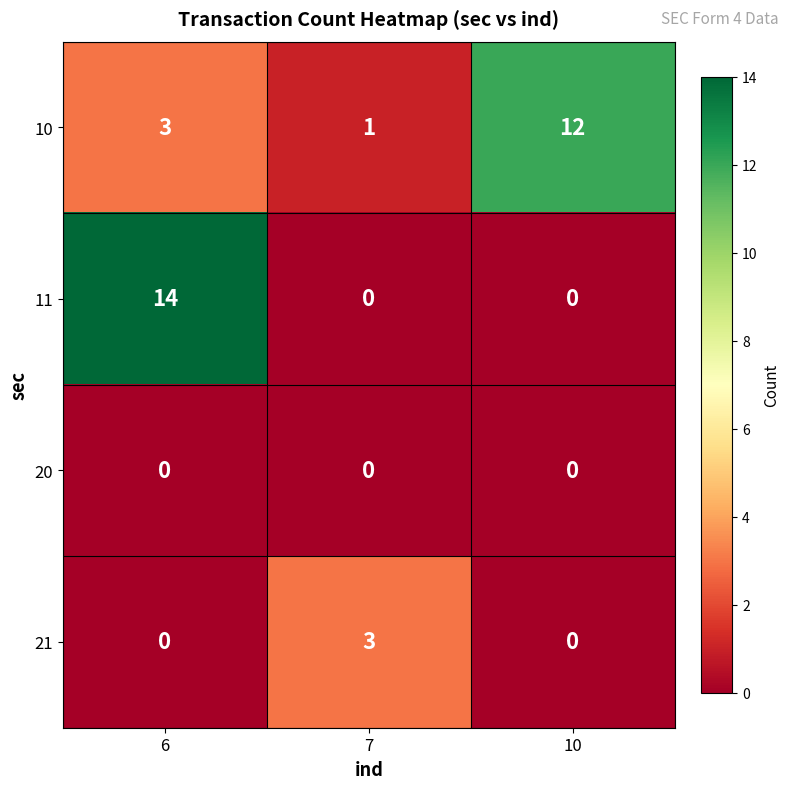

True or false: 11 has a value of 14 at 6.

True